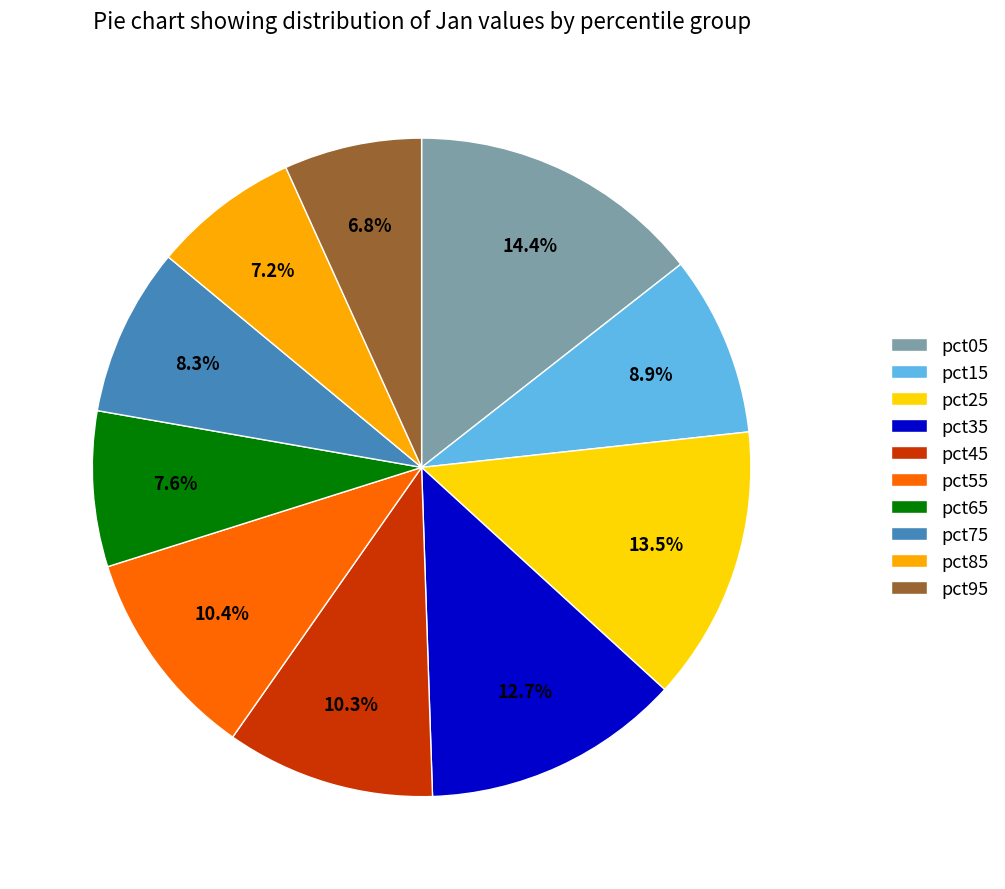

Does pct15 account for over 50% of the chart?

No